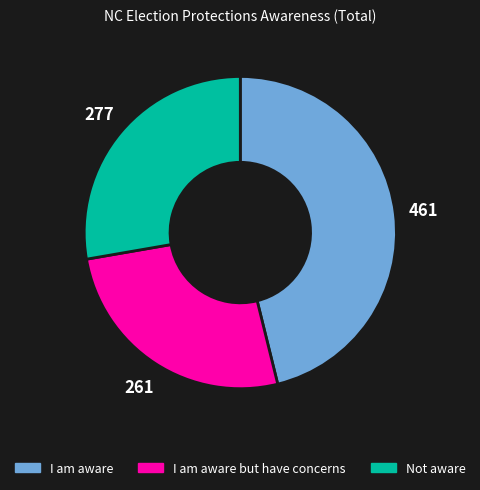

Do I am aware but have concerns and I am aware together represent more than half of the pie?

Yes